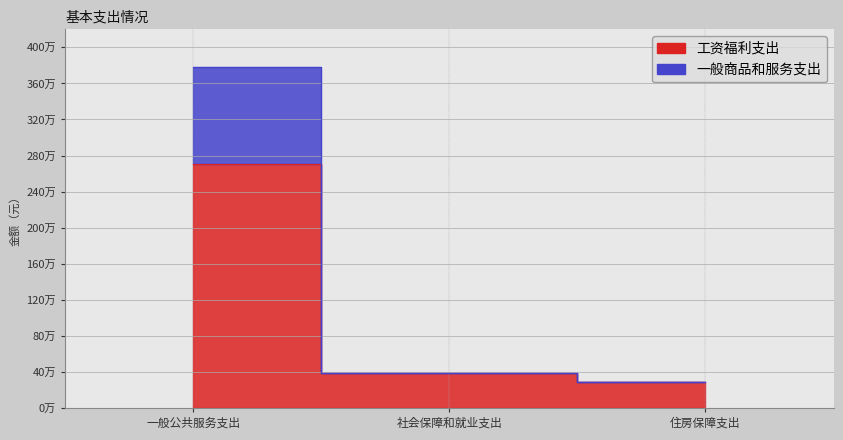

What is the average value of the 一般商品和服务支出 series?

1486656.3